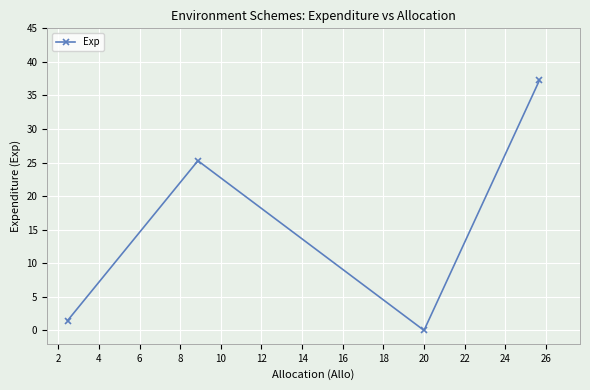

How many interior local peaks (higher than both neighbors) does the data have?

1